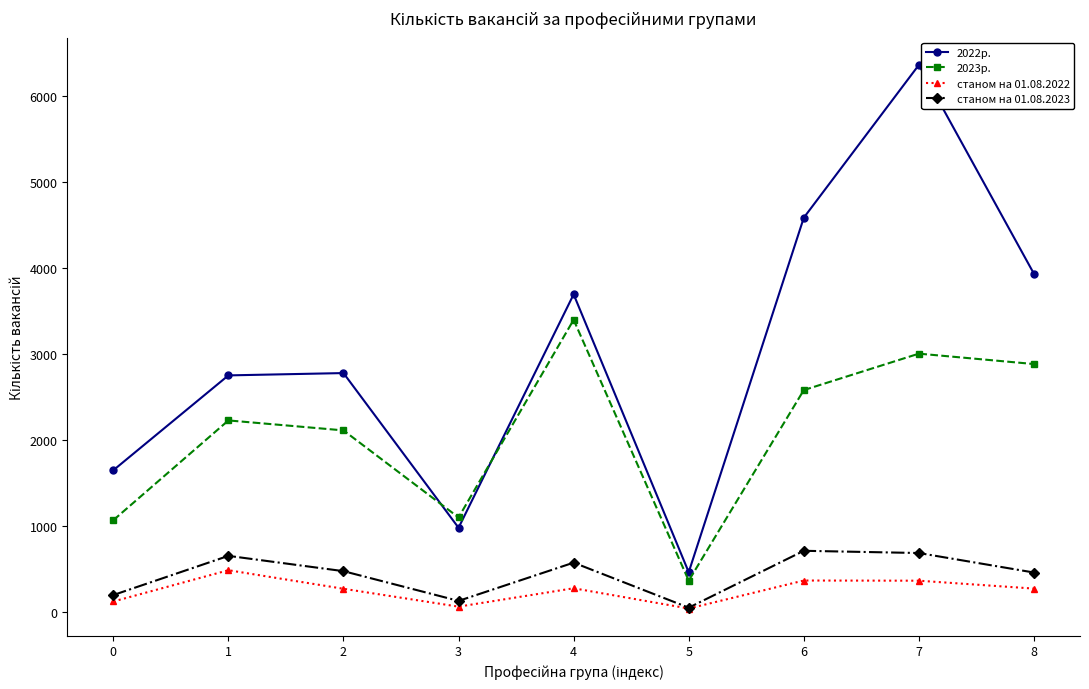

How many lines are shown in the chart?

4